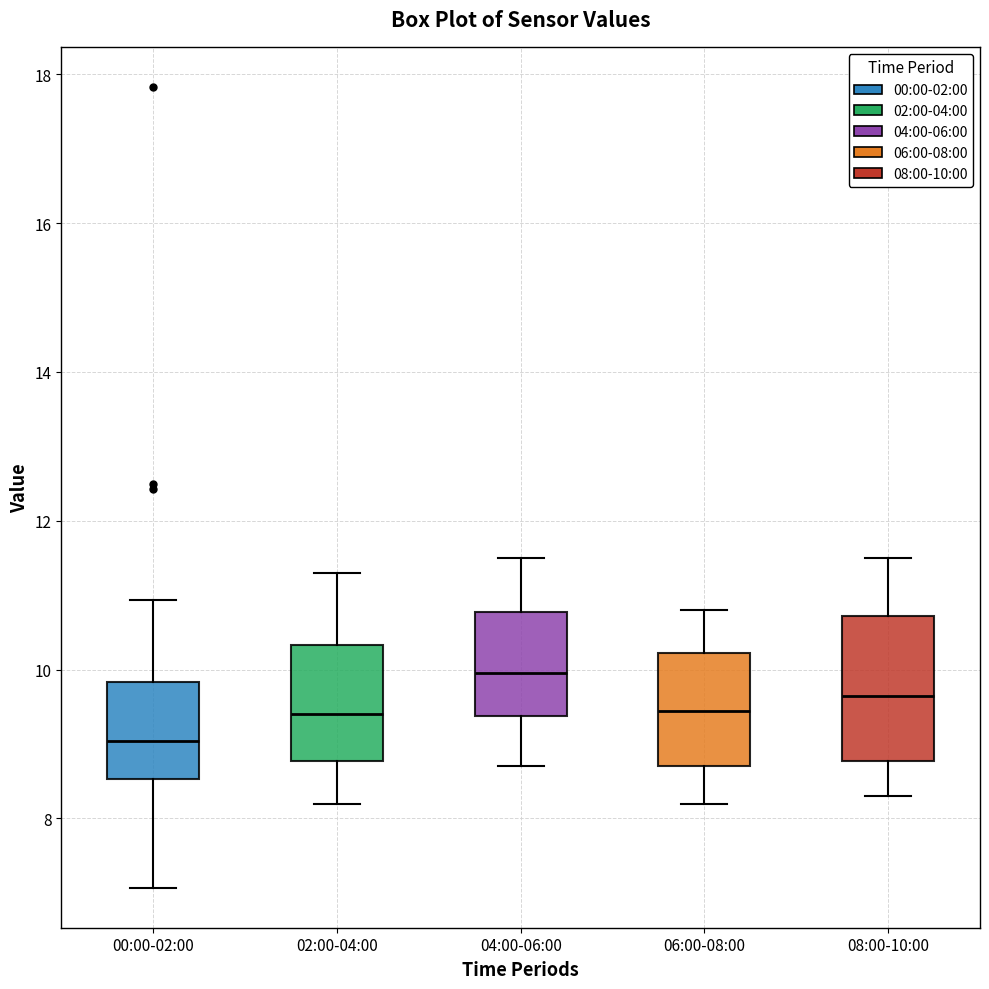

Where is the upper edge of the box for 08:00-10:00 on the y-axis? The values are not printed on the chart, so give them approximately, as read against the axis.

10.8